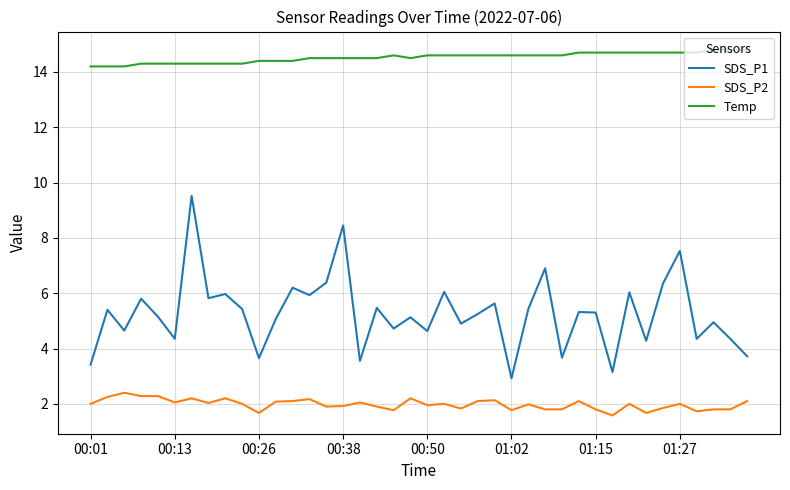

True or false: SDS_P1 and SDS_P2 cross at least once.

False